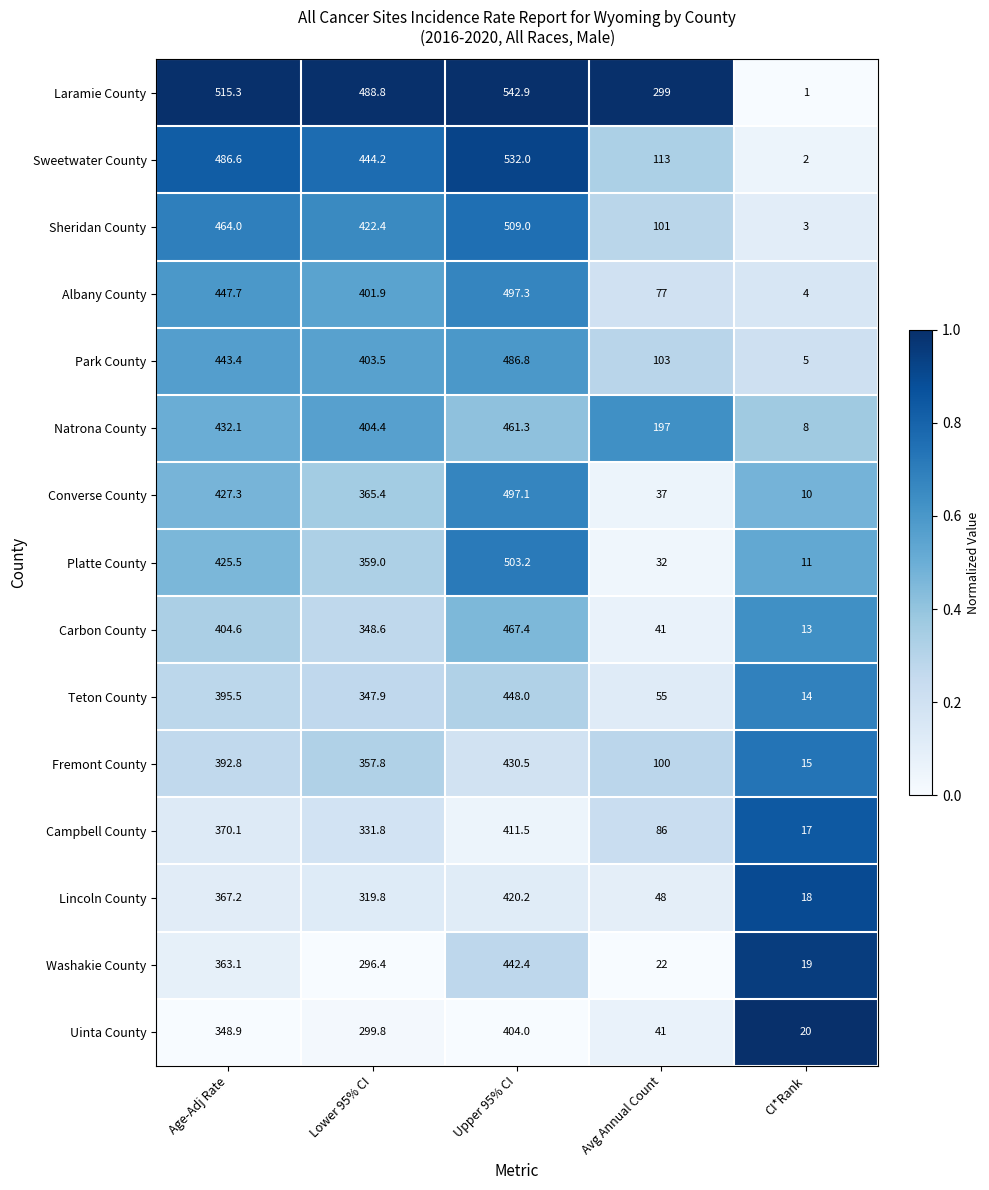

Which series has the largest total across all categories?

Laramie County